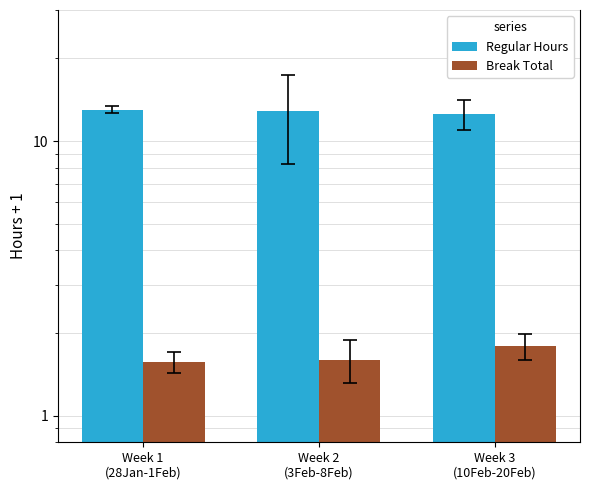

Is the value of Regular Hours at Week 3
(10Feb-20Feb) greater than the value of Break Total at Week 2
(3Feb-8Feb)?

Yes